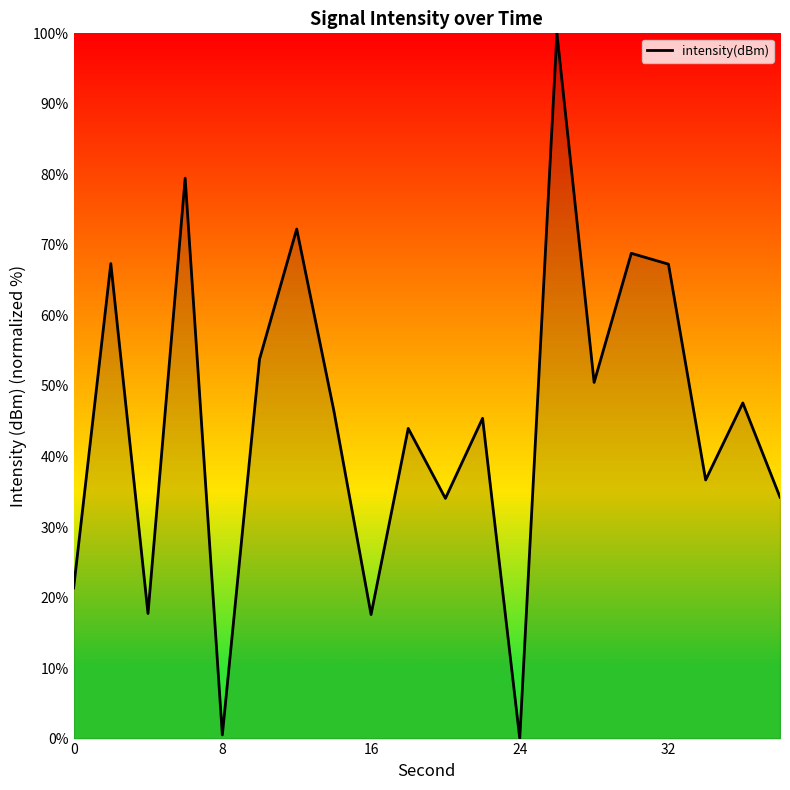

True or false: there are more than 2 points higher than both neighbors.

True